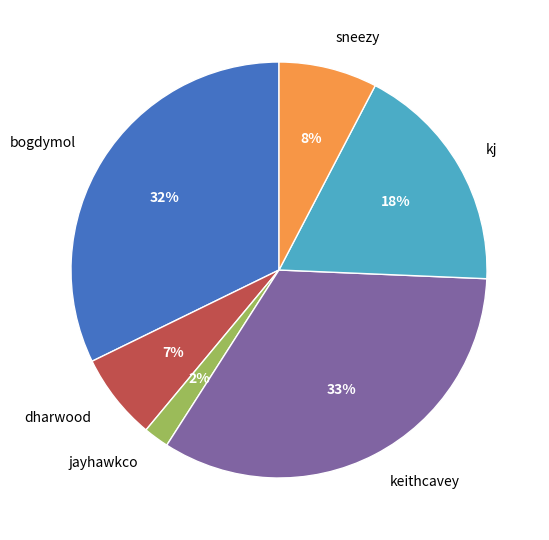

Do jayhawkco and sneezy together represent more than half of the pie?

No